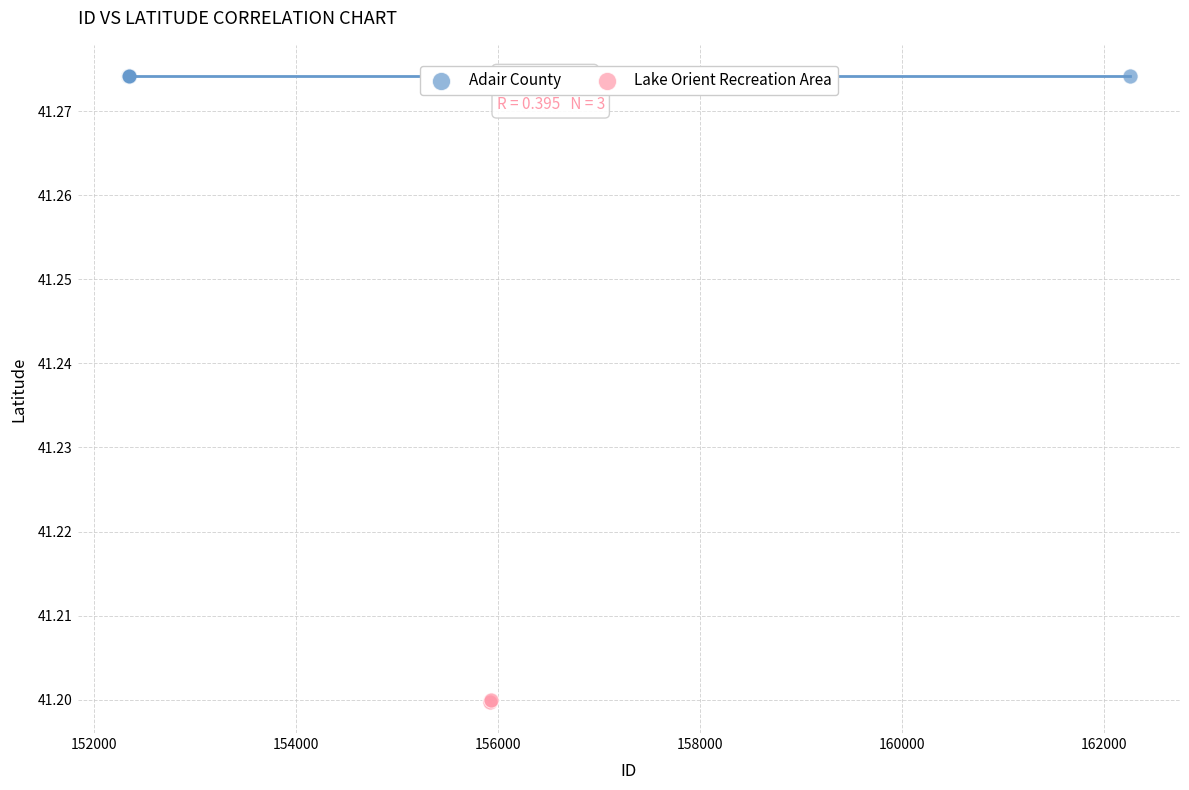

Which series reaches the maximum Y coordinate?

Adair County